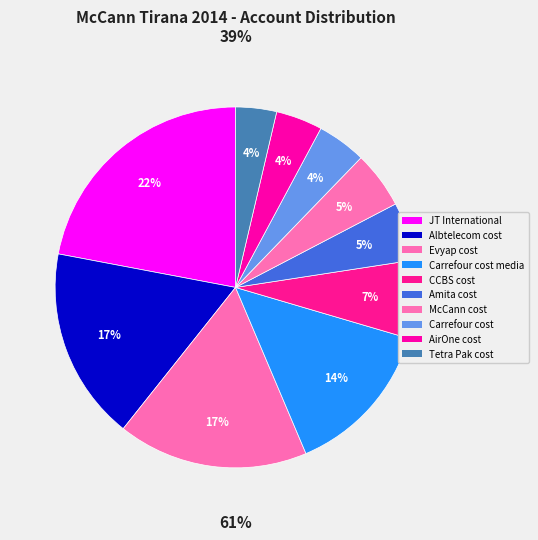

How many slices are in this pie chart?

10